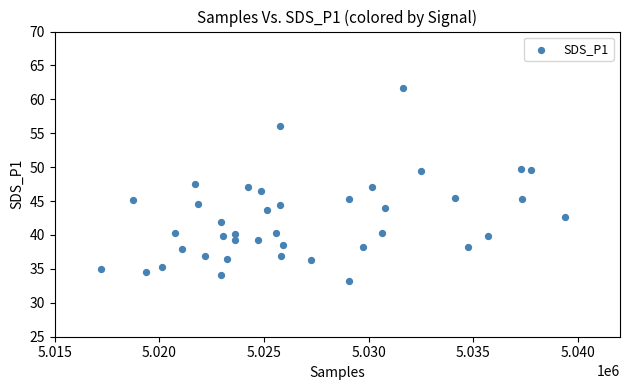

What is the range of Y values (max minus min)?

28.4